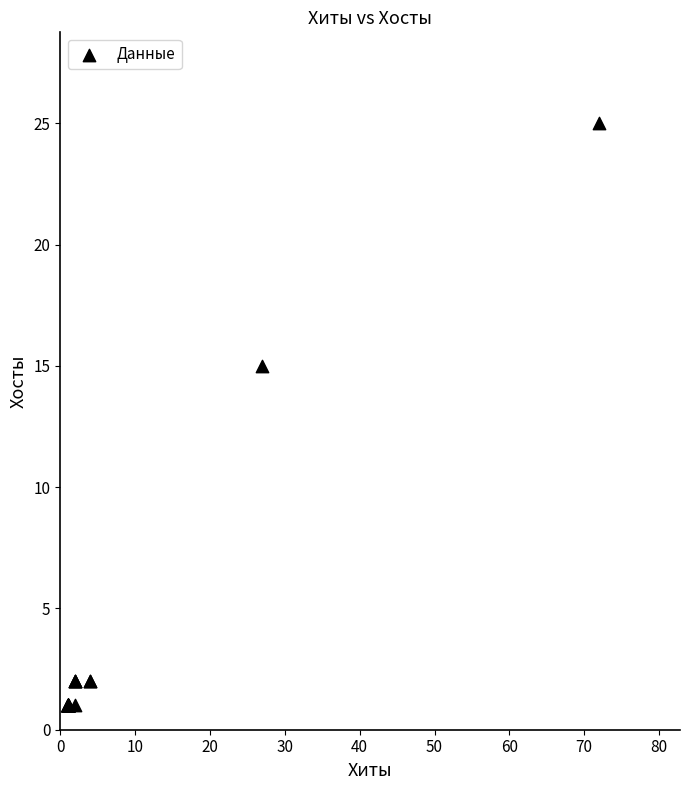

What Y value in the scatter plot is closest to 13?

15